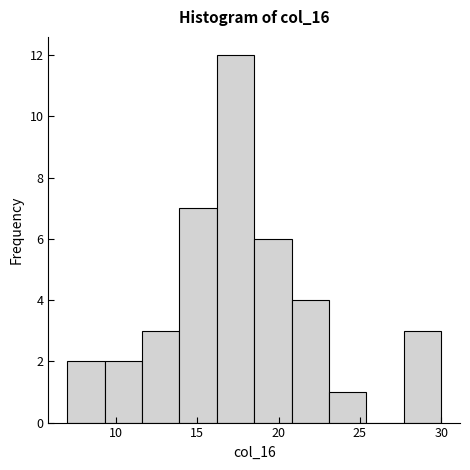

Reading left to right, transcribe this chart: for each bar, give the range it covers on the x-axis and its height. Neither the bar edges nor the heights are printed on the chart, so give them approximately, as read against the axes.

7.0 to 9.3: 2
9.3 to 11.6: 2
11.6 to 13.9: 3
13.9 to 16.2: 7
16.2 to 18.5: 12
18.5 to 20.8: 6
20.8 to 23.1: 4
23.1 to 25.4: 1
25.4 to 27.7: 0
27.7 to 30.0: 3